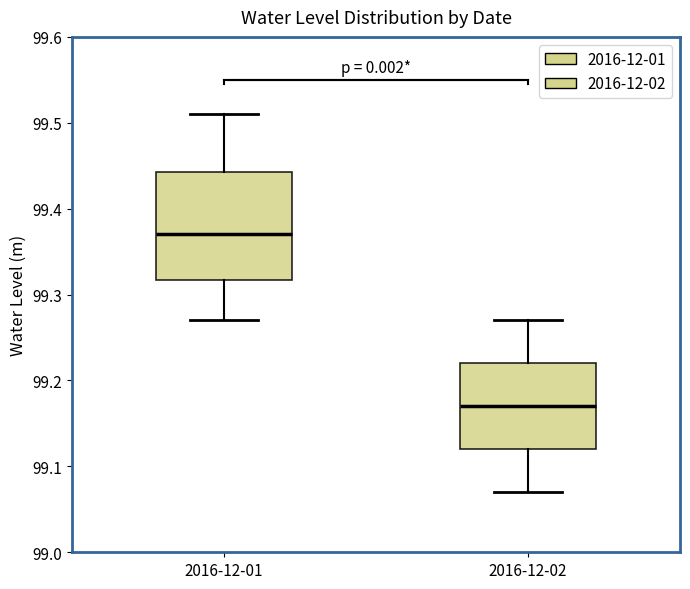

Reading left to right, transcribe this box plot: for each box, give where its median line is, the range the box spans, and where its two whiskers end, as read against the y-axis. The values are not printed on the chart, so give them approximately, as read against the axis.

2016-12-01: median 99.37, box 99.32 to 99.44, whiskers 99.27 to 99.51
2016-12-02: median 99.17, box 99.12 to 99.22, whiskers 99.07 to 99.27